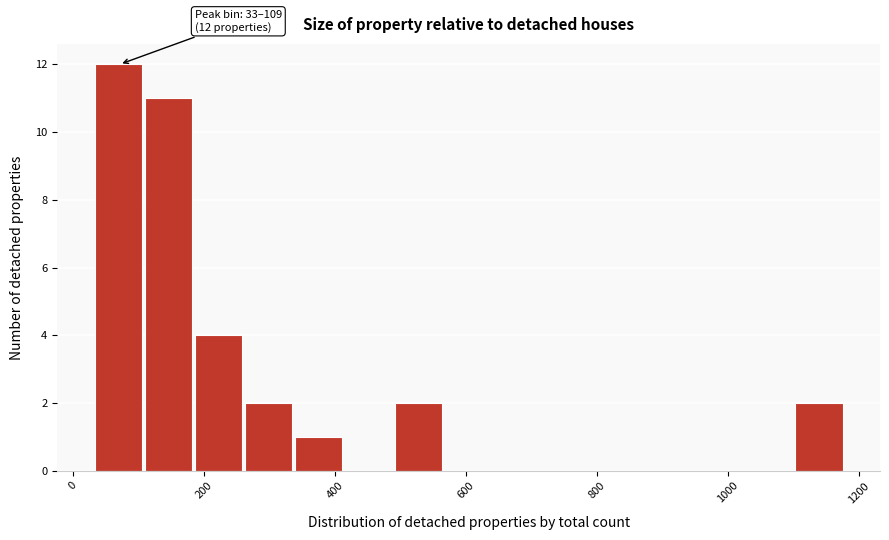

Read against the x-axis, roughly where is the centre of the tallest bar?

60